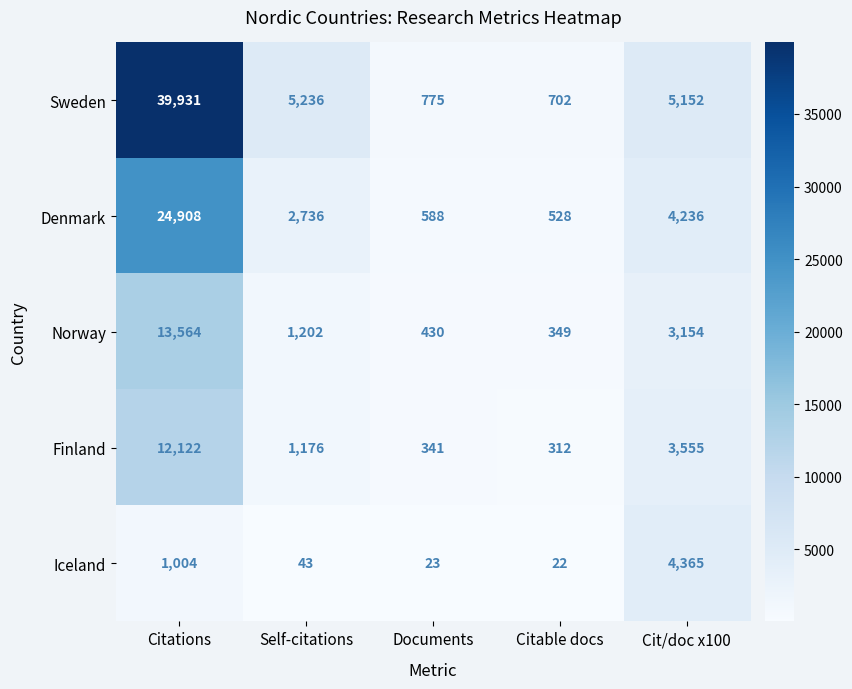

At how many categories does at least one series exceed 16506?

1